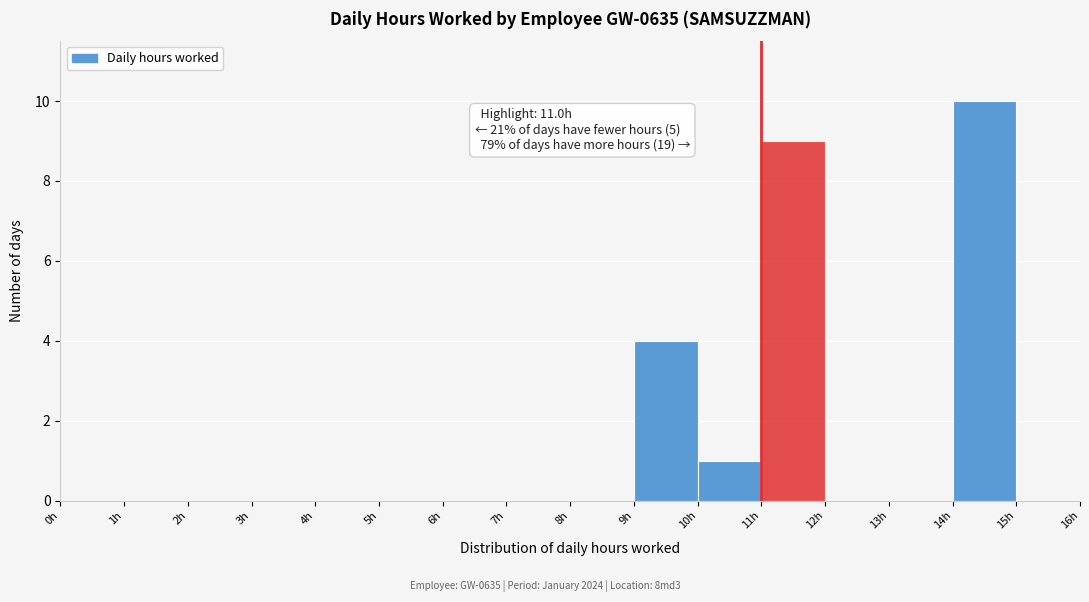

Over which range of the x-axis is the bar tallest?

14 to 15